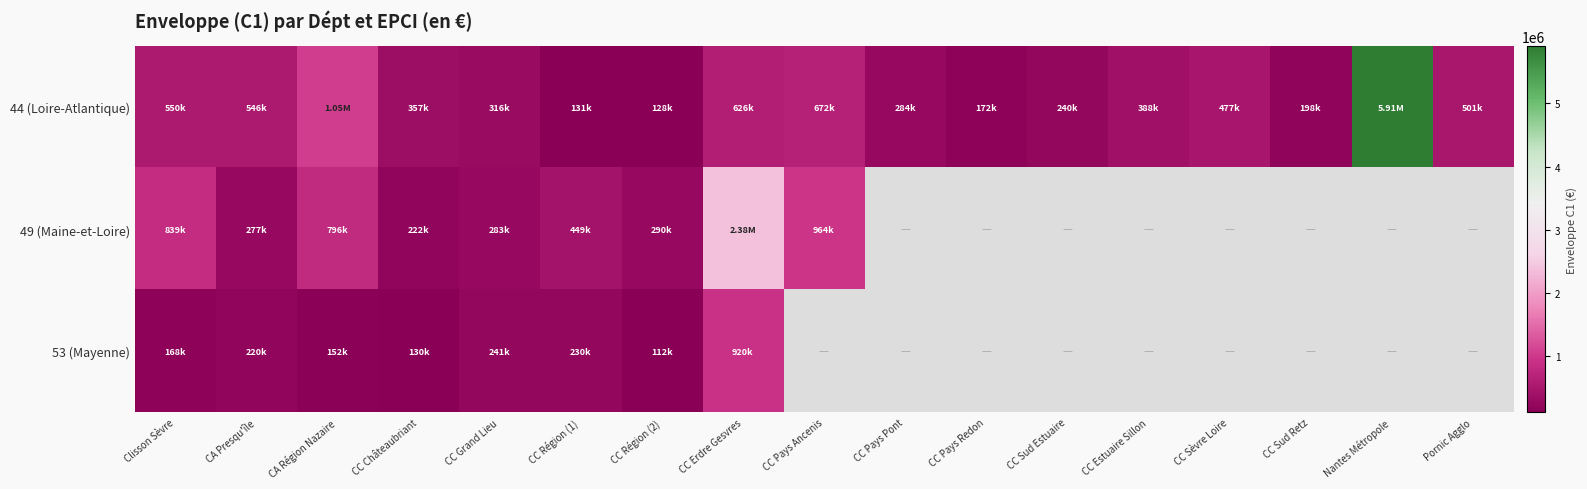

What is the highest value of the 49 (Maine-et-Loire) series?

2379714.0